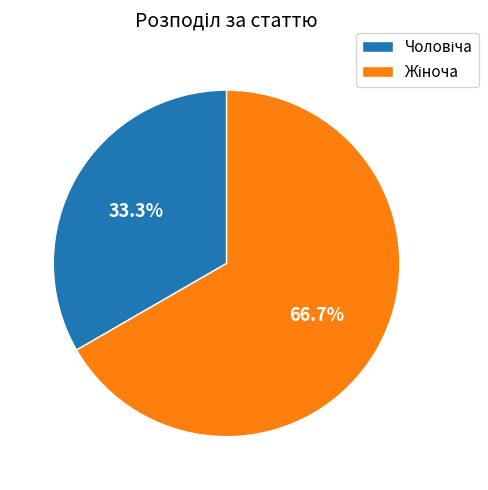

Does any single category account for the majority?

Yes